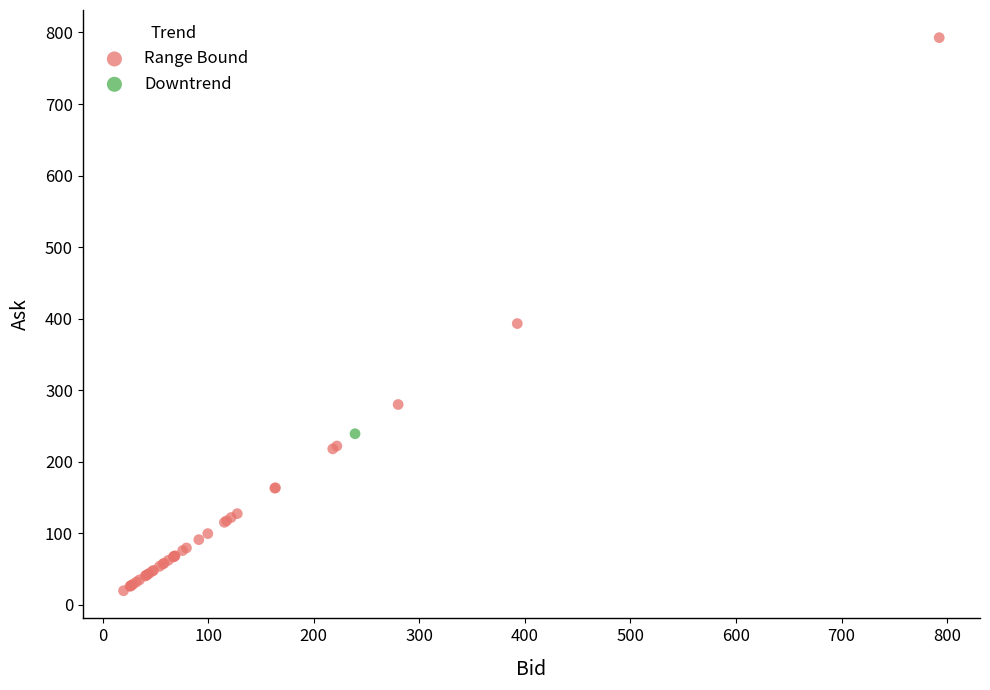

What are all the series names shown in the legend?

Range Bound, Downtrend